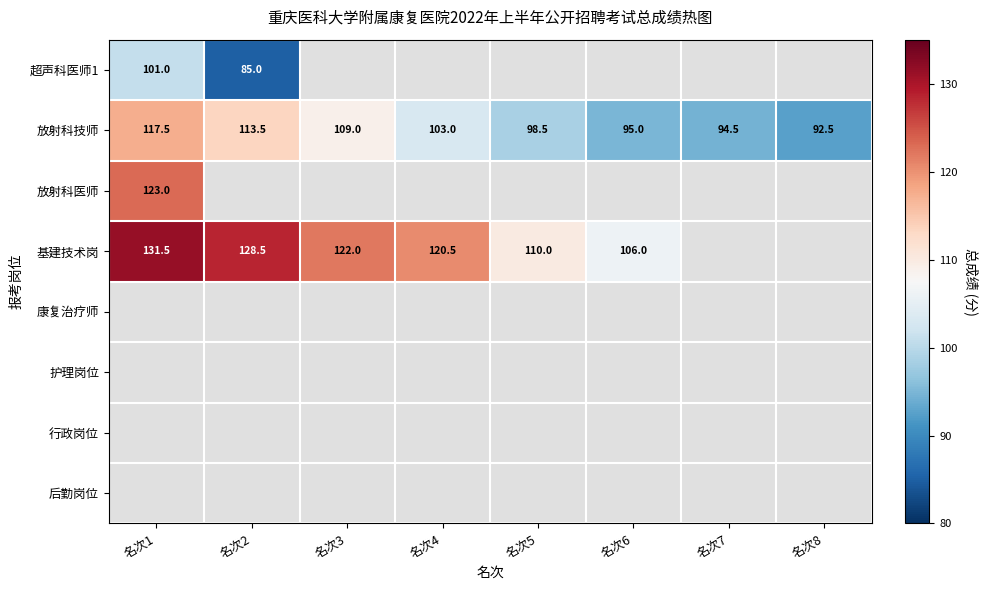

Which label corresponds to the smallest value in the chart?

名次2